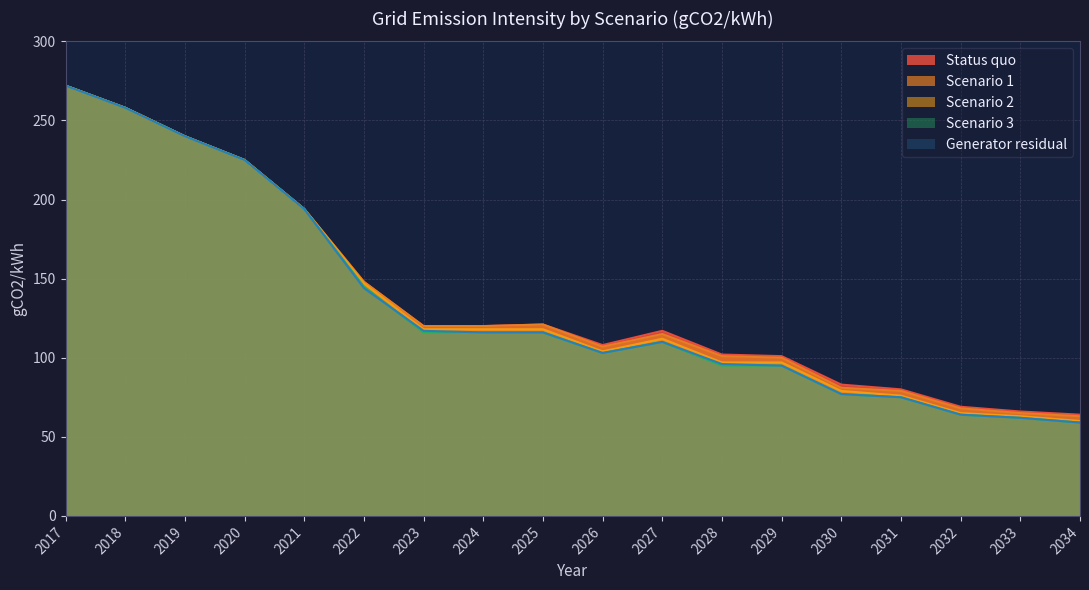

List the series in order of their peak value, highest first.

Status quo, Scenario 1, Scenario 2, Scenario 3, Generator residual